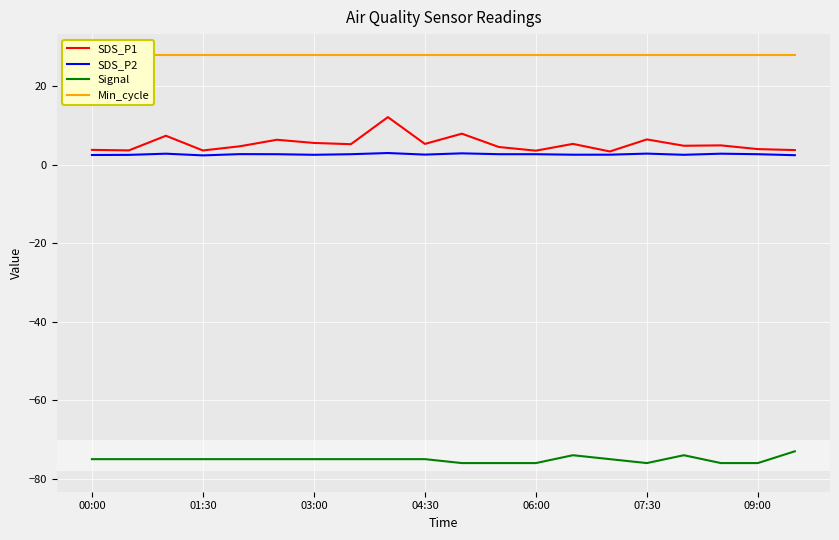

Is it true that Min_cycle equals 28.0 at 16?

True